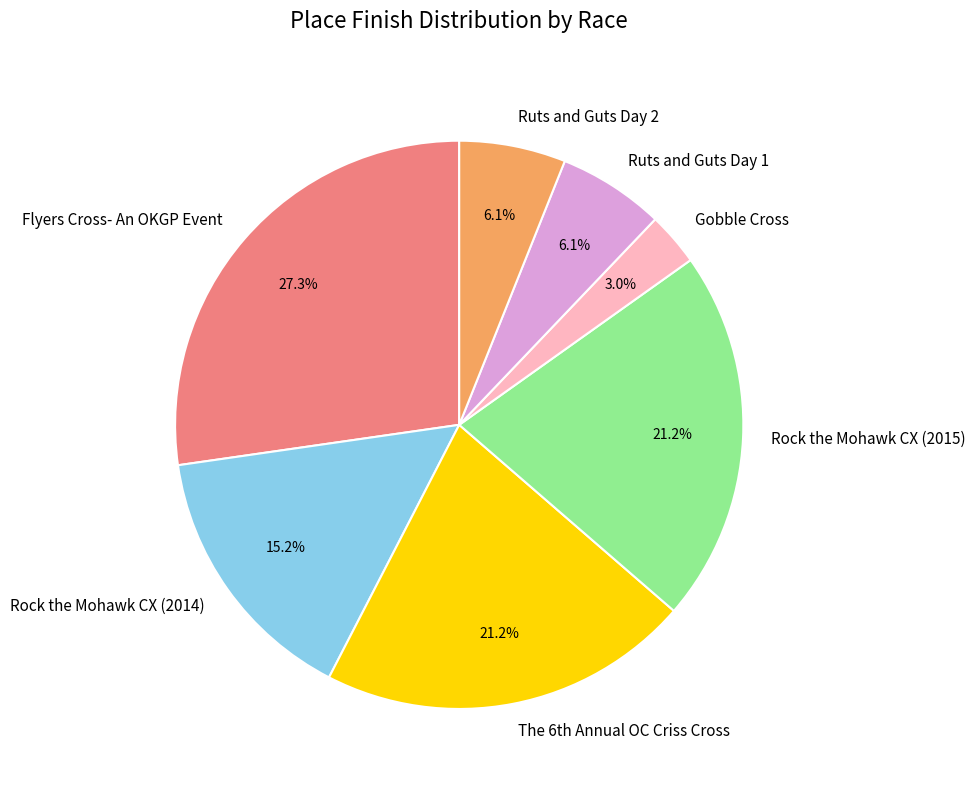

Combined, what portion of the pie is Gobble Cross and Ruts and Guts Day 2?

9.1%